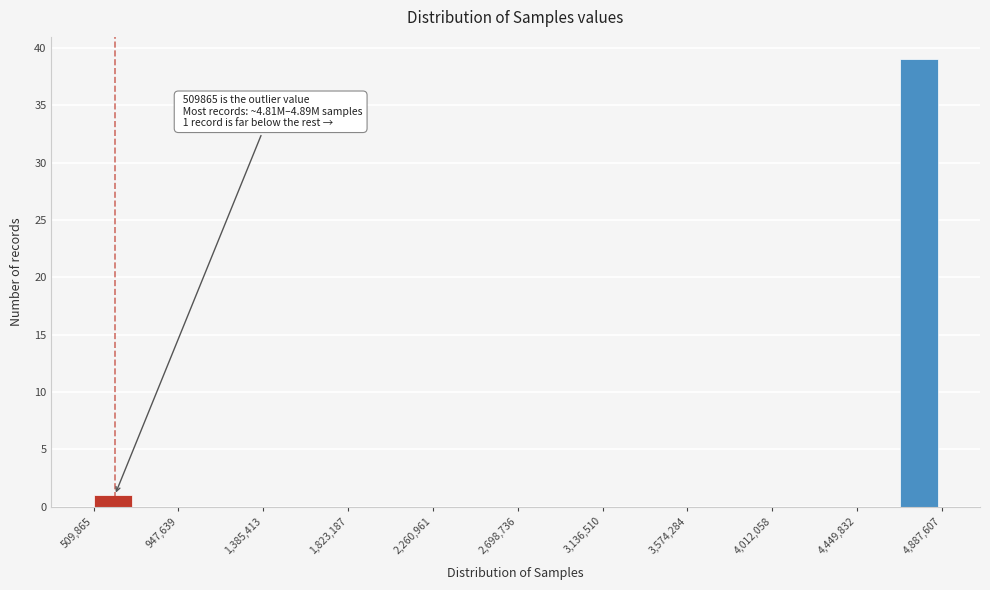

Over which range of the x-axis is the bar tallest?

4650000 to 4900000